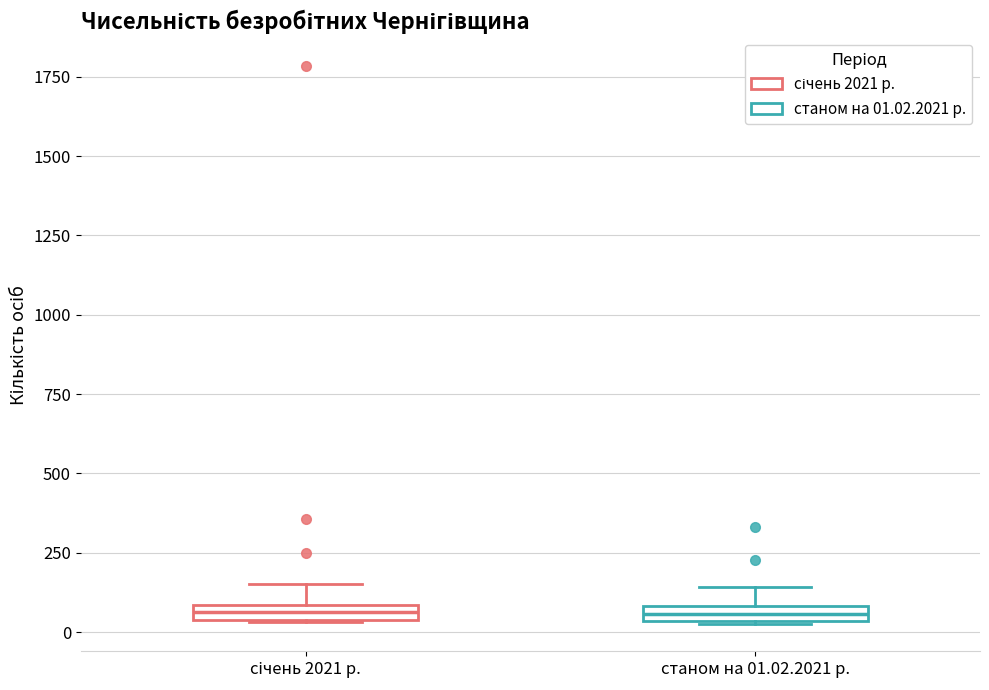

Where is the lower edge of the box for станом на 01.02.2021 р. on the y-axis? The values are not printed on the chart, so give them approximately, as read against the axis.

50